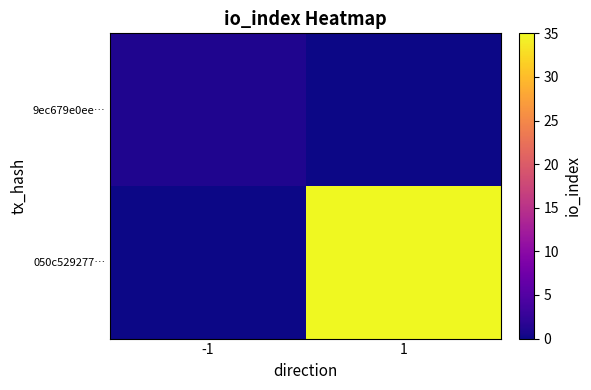

Count the number of categories in the chart.

2